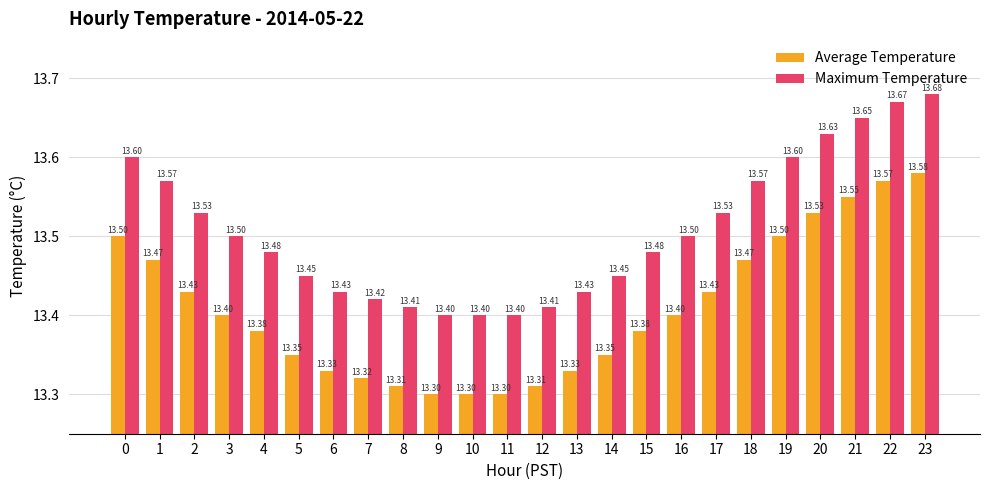

What is the total value across all series at 15?

26.9